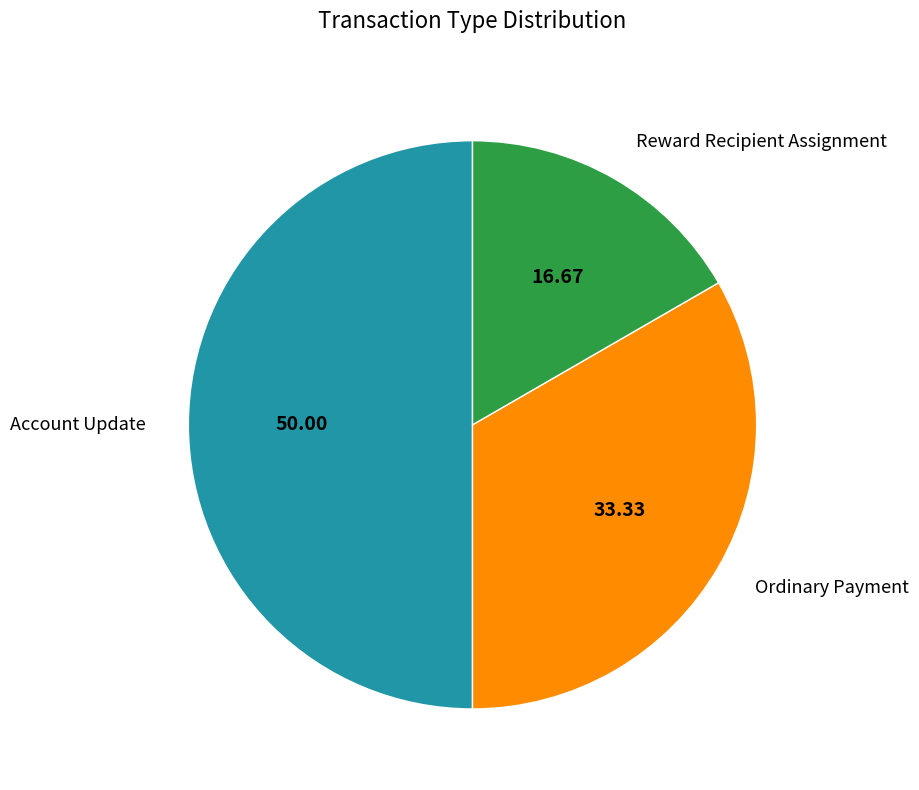

Which has a higher value, Ordinary Payment or Account Update?

Account Update